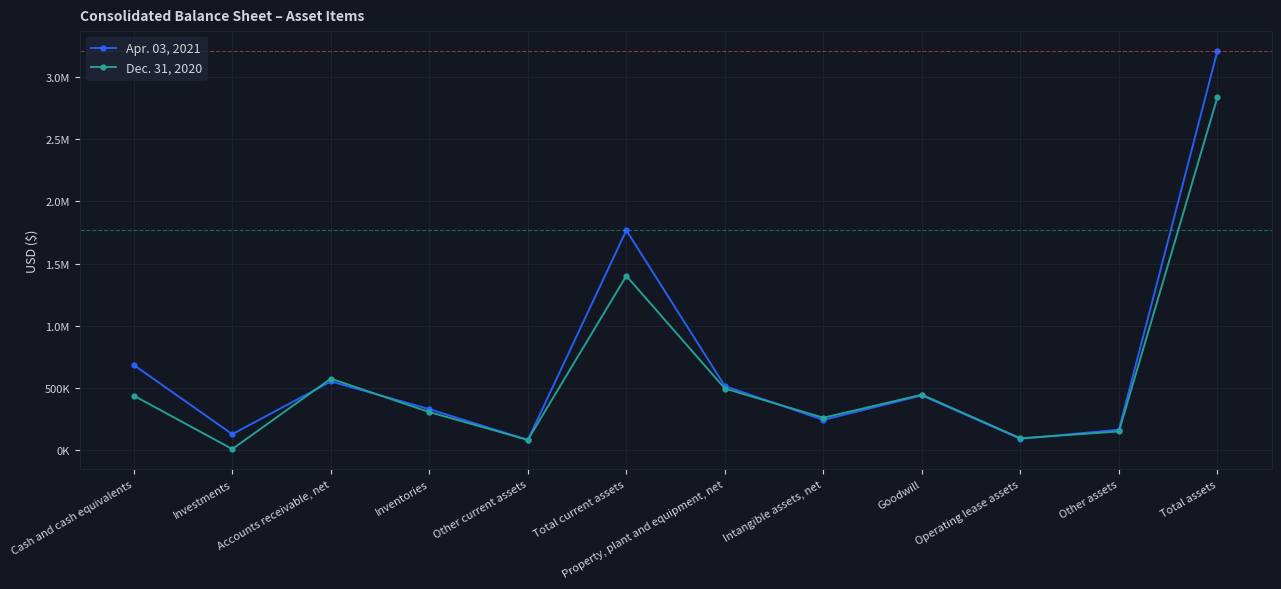

What are all the series names shown in the legend?

Apr. 03, 2021, Dec. 31, 2020